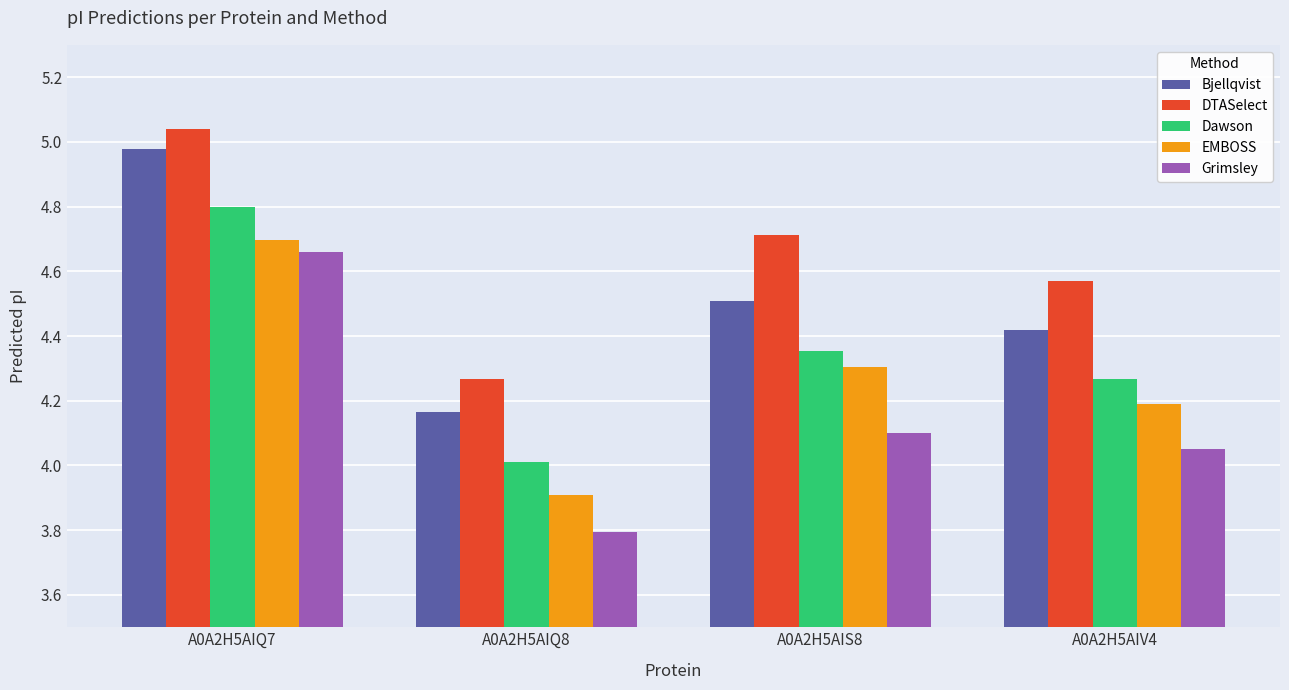

Are the bars grouped side by side (vs. stacked)?

Yes